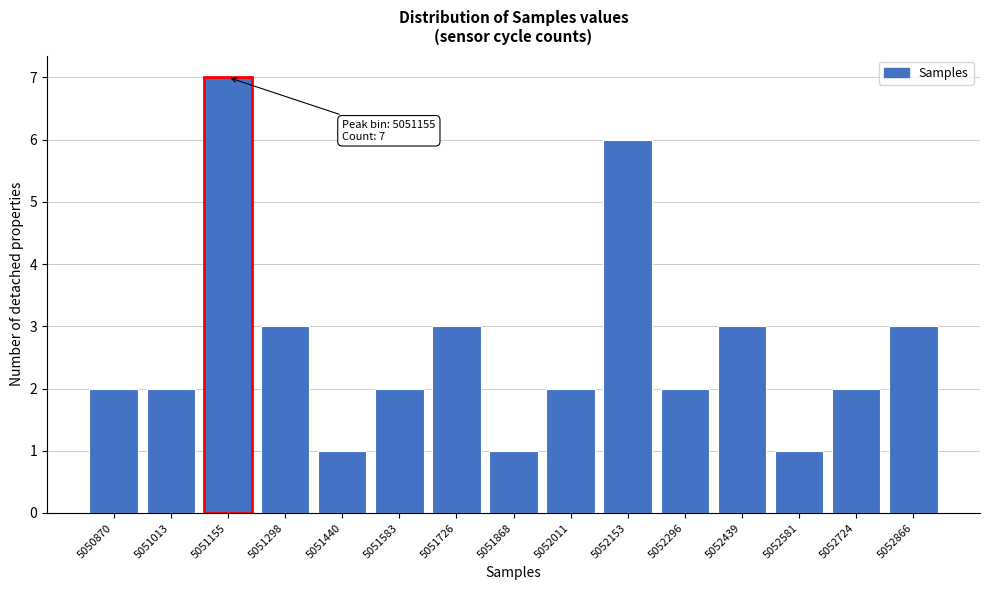

Reading left to right, what are all the values shown in this chart?

5050870=2	5051013=2	5051155=7	5051298=3	5051440=1	5051583=2	5051726=3	5051868=1	5052011=2	5052153=6	5052296=2	5052439=3	5052581=1	5052724=2	5052866=3